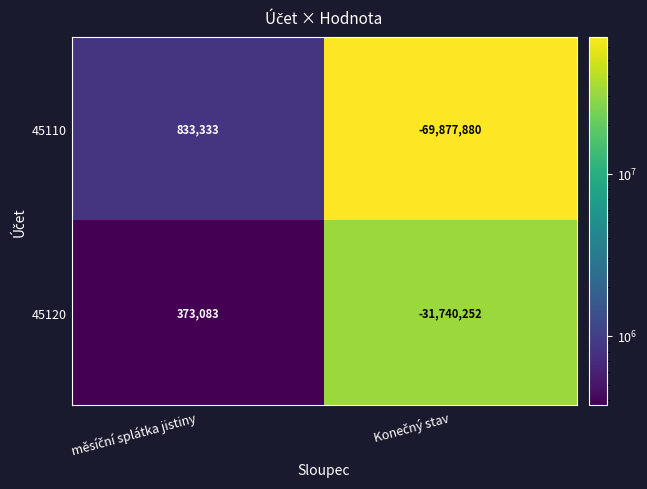

Rank the series by their maximum value, from lowest to highest.

45120, 45110